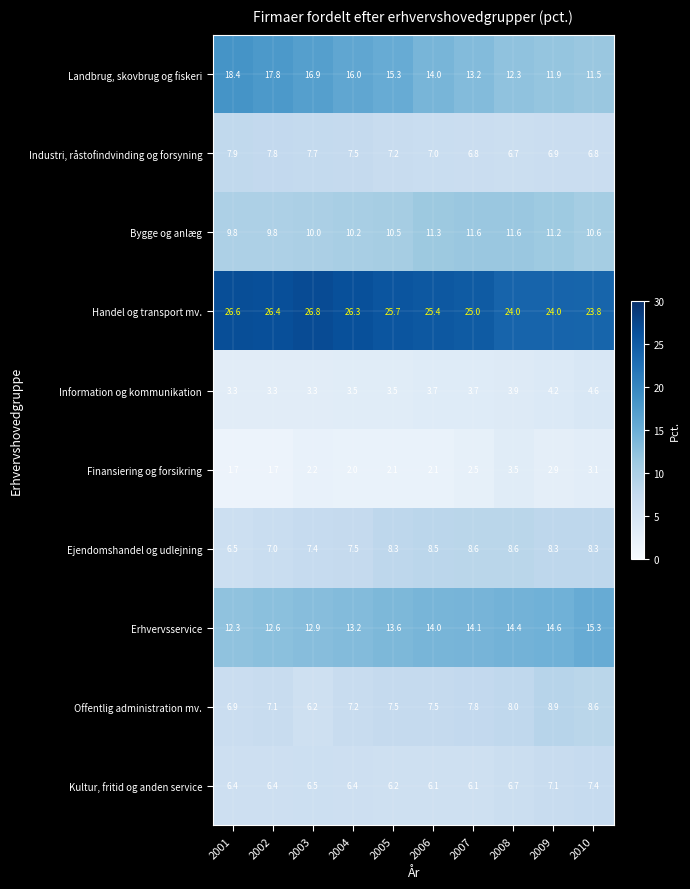

How many data points does each series have?

10